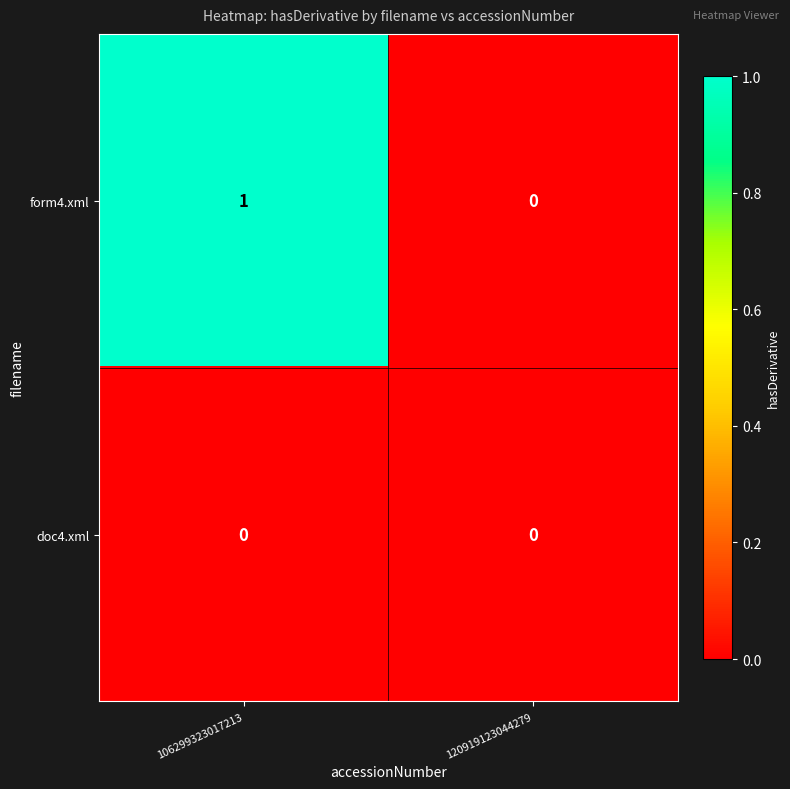

Reading left to right, extract all data points from this chart.

form4.xml: 1	0
doc4.xml: 0	0